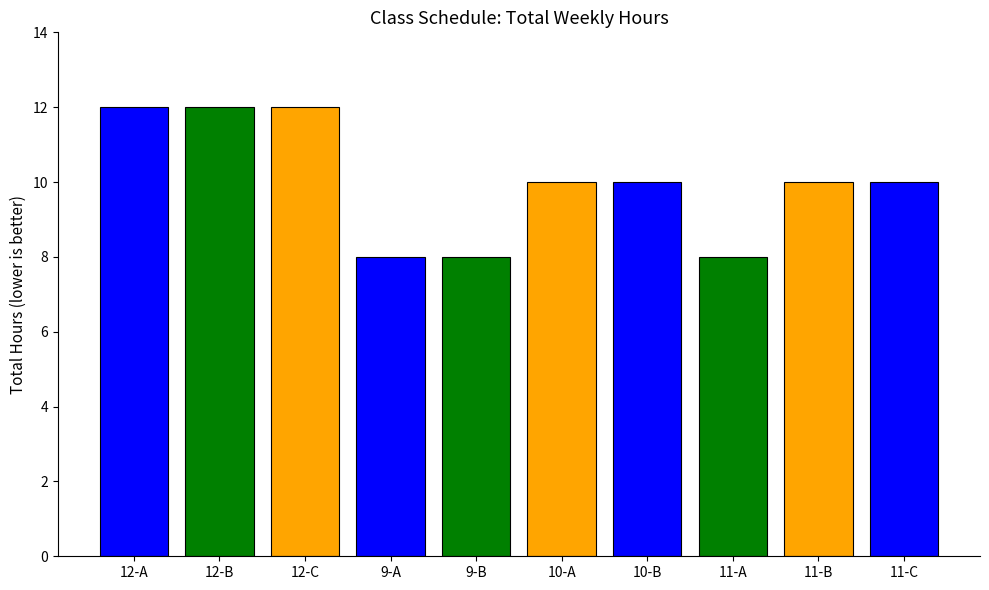

What is the value of the 8th bar from the left?

8